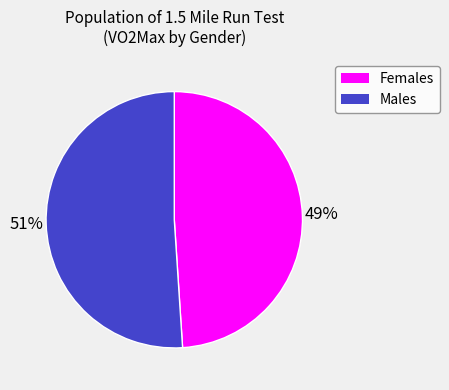

Is there a majority slice in this chart?

Yes